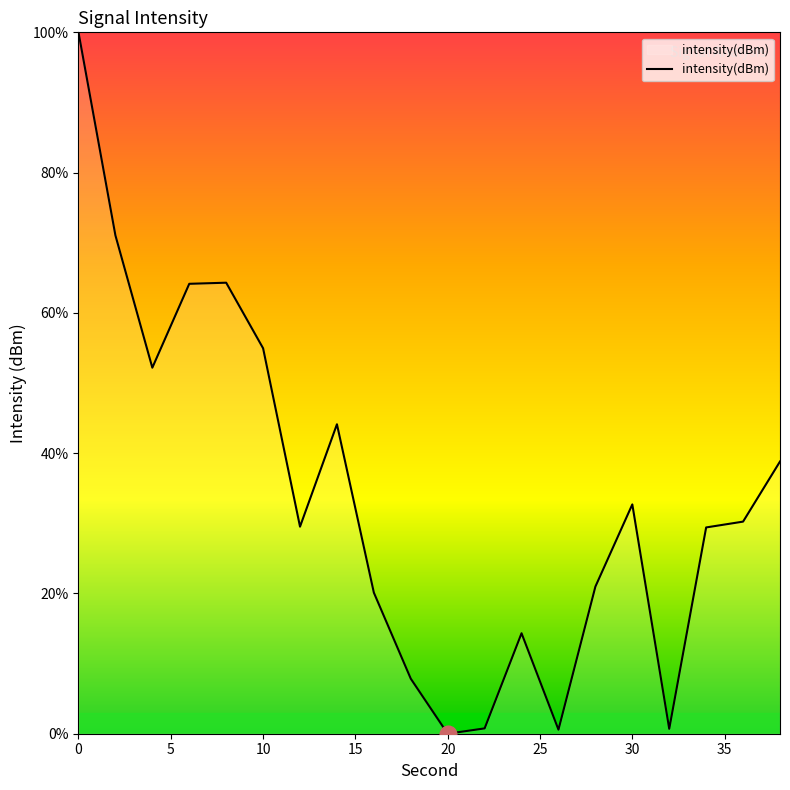

Where is the first local maximum?

8